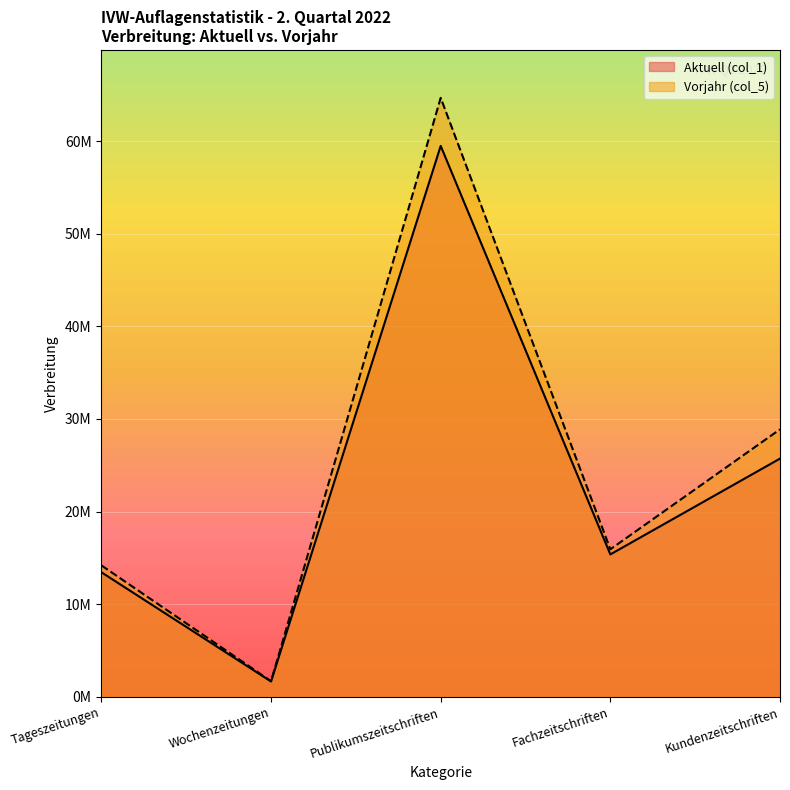

Where does the Vorjahr (col_5) series first go above 15931866?

Publikumszeitschriften